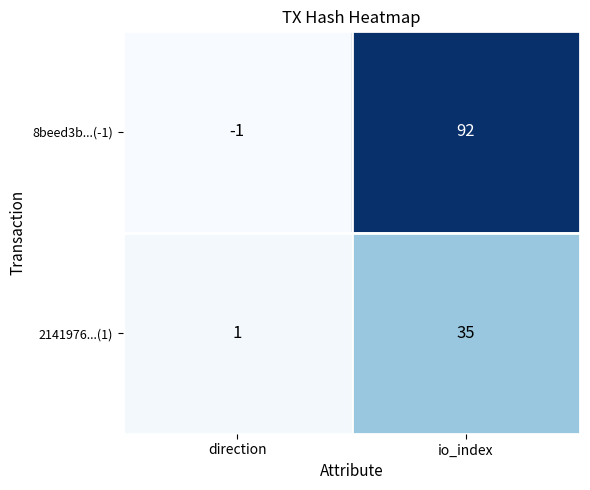

Count the number of categories in the chart.

2